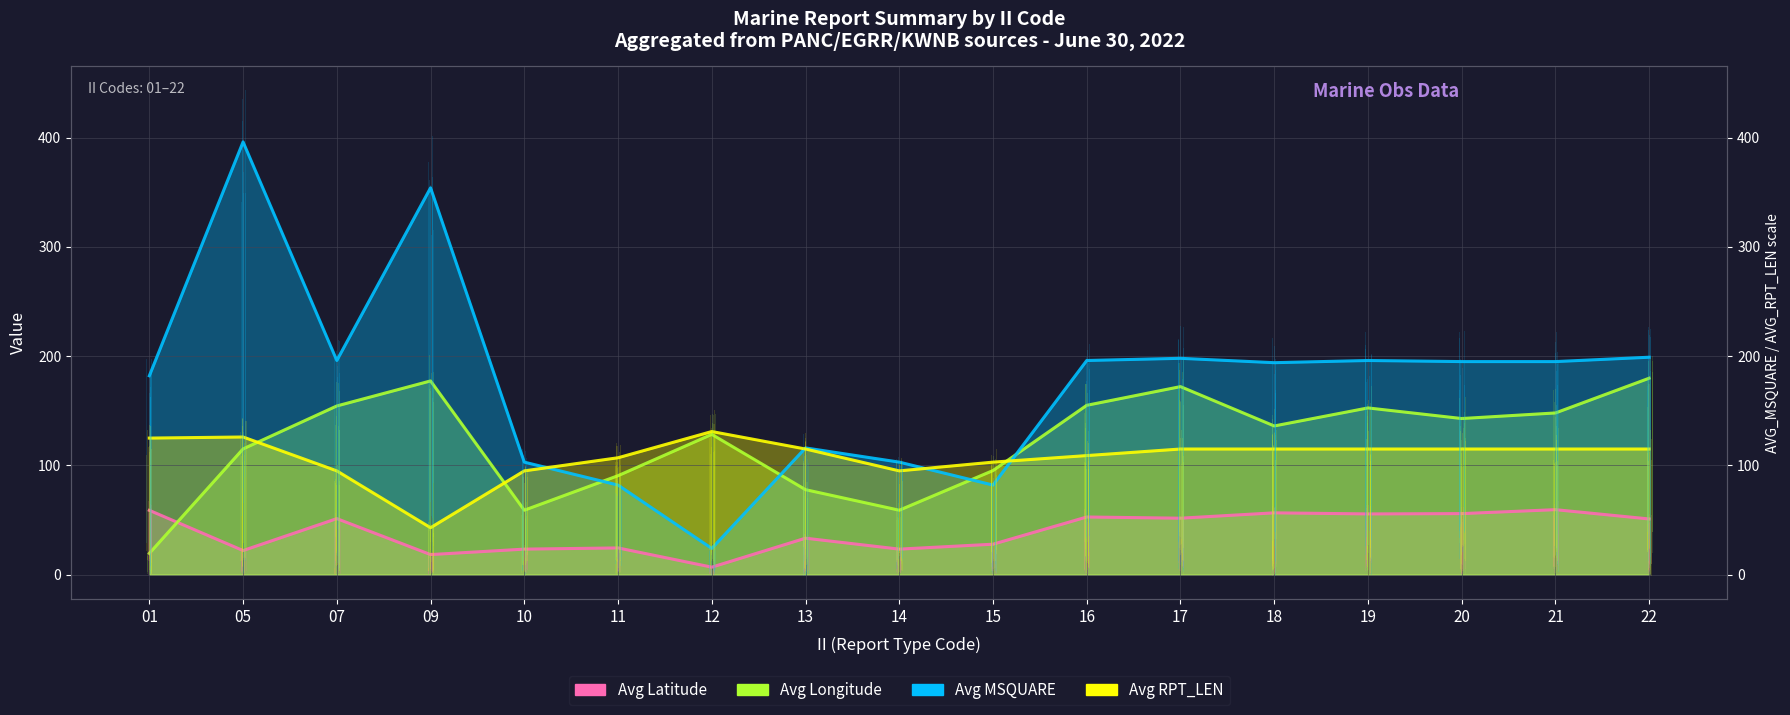

Which series has the largest total across all categories?

AVG_MSQUARE